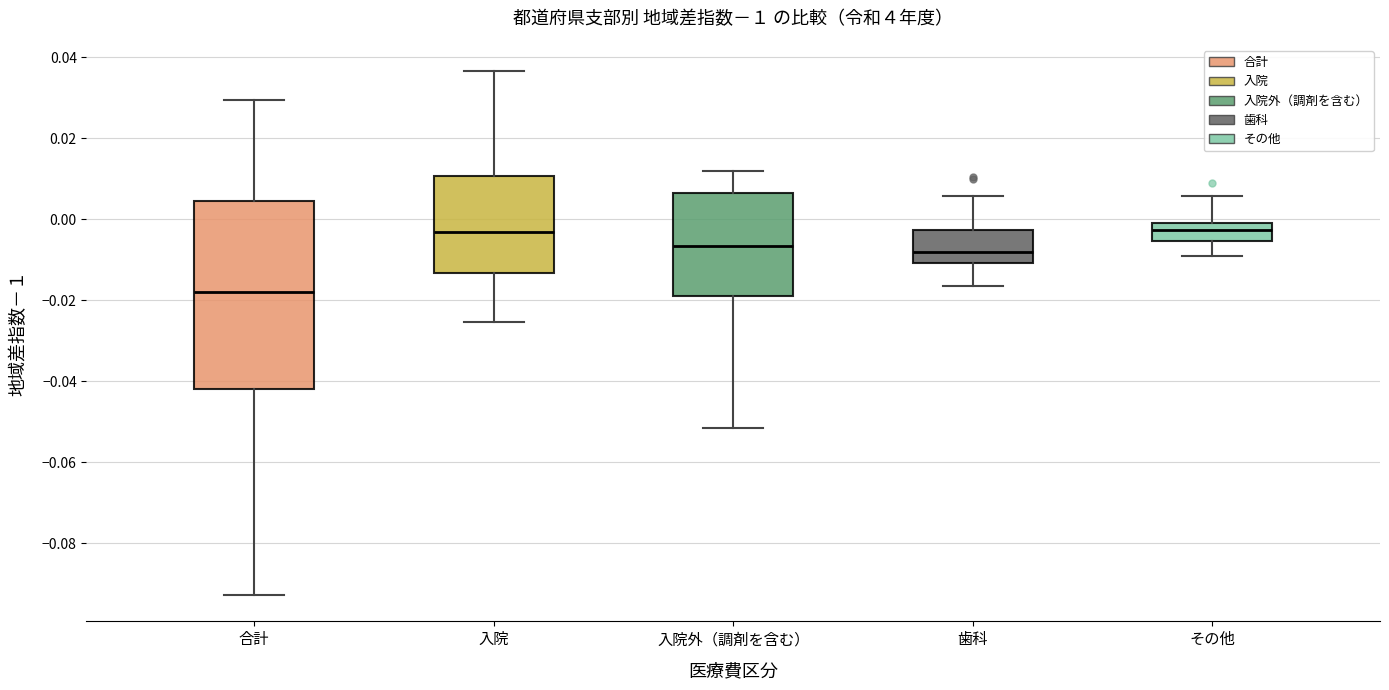

Reading left to right, read every box against the y-axis: the position of its median line, the range the box covers, and the ends of its whiskers. The values are not printed on the chart, so give them approximately, as read against the axis.

合計: median -0.018, box -0.042 to 0.004, whiskers -0.092 to 0.030
入院: median -0.004, box -0.014 to 0.010, whiskers -0.026 to 0.036
入院外（調剤を含む）: median -0.006, box -0.018 to 0.006, whiskers -0.052 to 0.012
歯科: median -0.008, box -0.010 to -0.002, whiskers -0.016 to 0.006
その他: median -0.002, box -0.006 to 0.000, whiskers -0.010 to 0.006